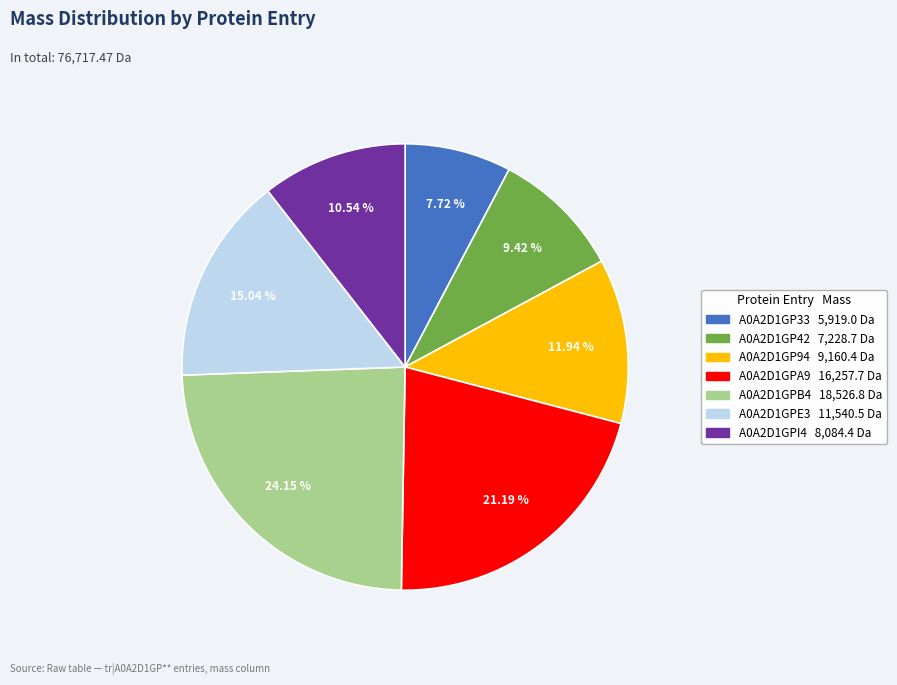

Is it true that A0A2D1GP94 is 12% of the pie?

True